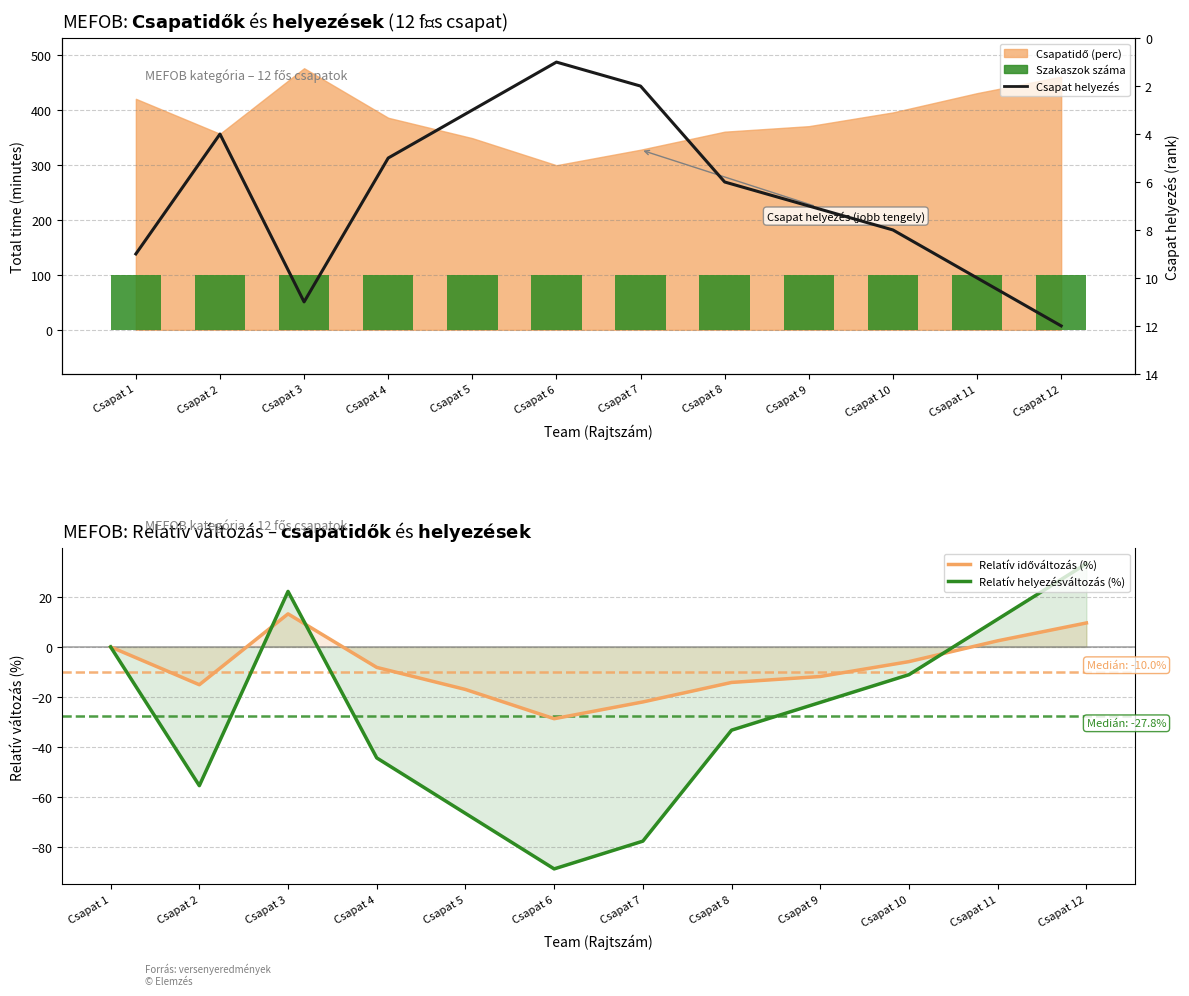

What is the difference between the second highest and second lowest values in the Relatív helyezésváltozás (%) series?

100.0